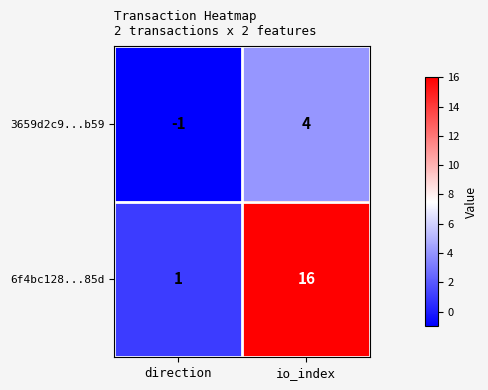

Rank the series by their average value, from lowest to highest.

3659d2c9...b59, 6f4bc128...85d